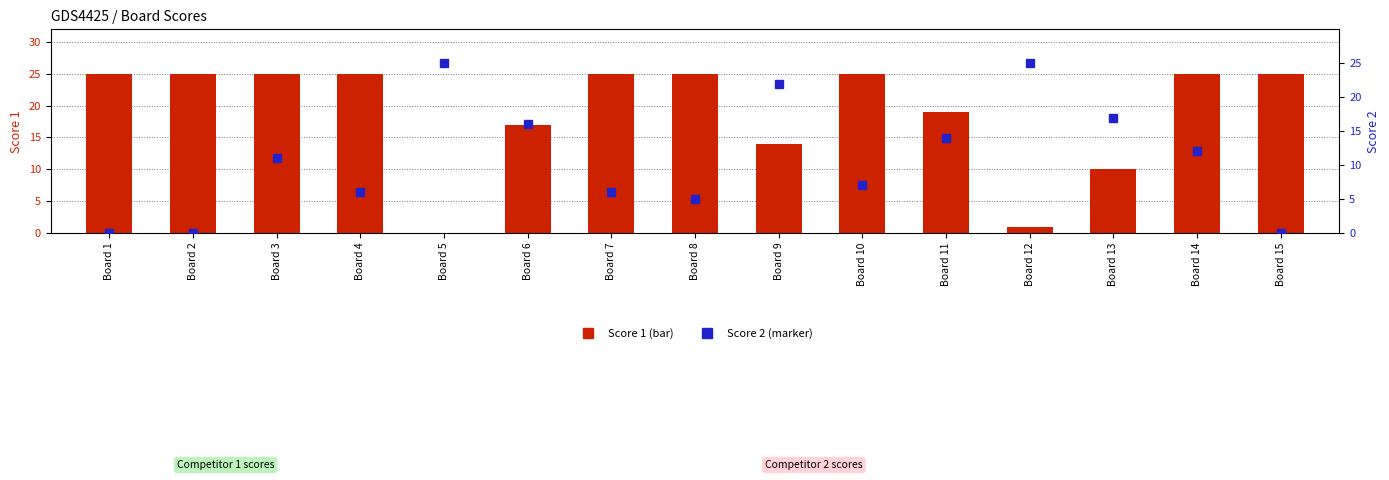

The Score 2 series shows 5 at Board 8. True or false?

True